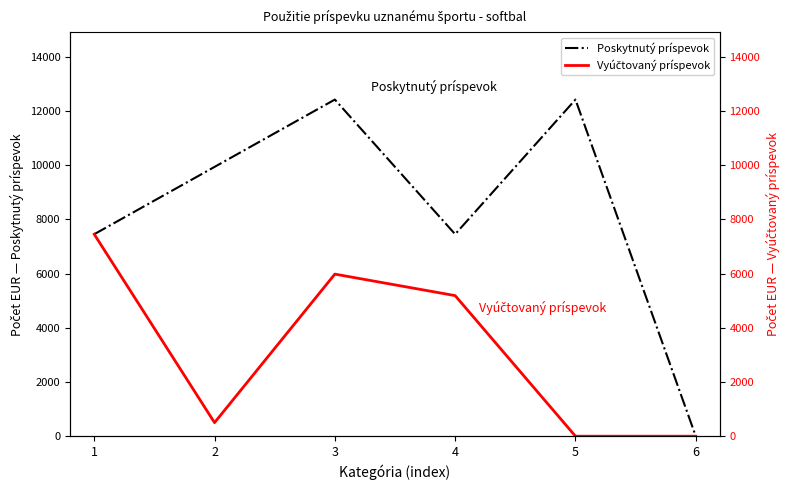

Is the value of Vyúčtovaný príspevok at 5 greater than the value of Poskytnutý príspevok at 6?

No